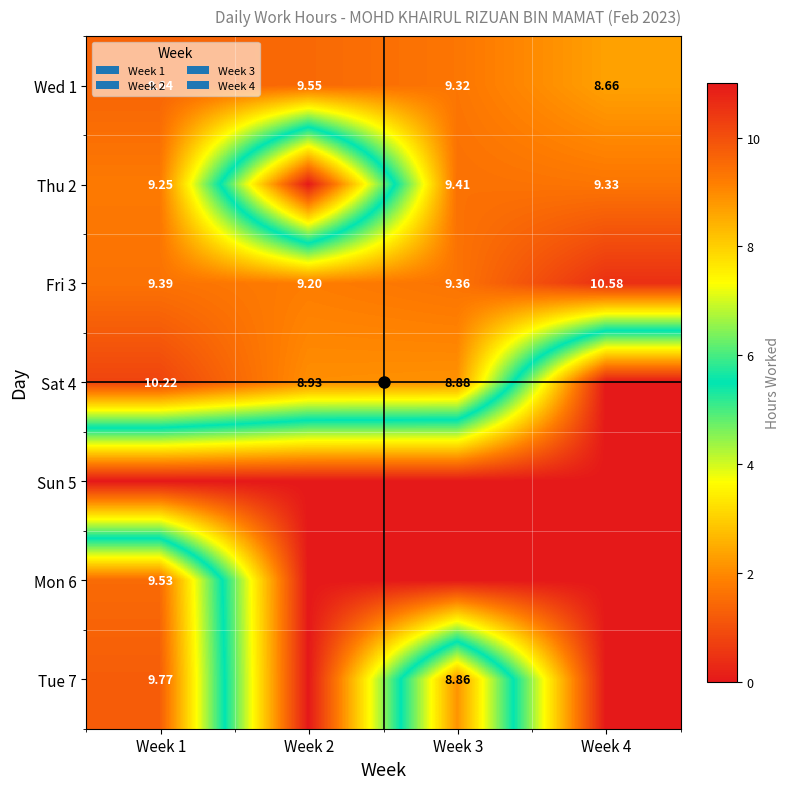

Is the value of Tue 7 at Week 3 greater than the value of Wed 1 at Week 3?

No